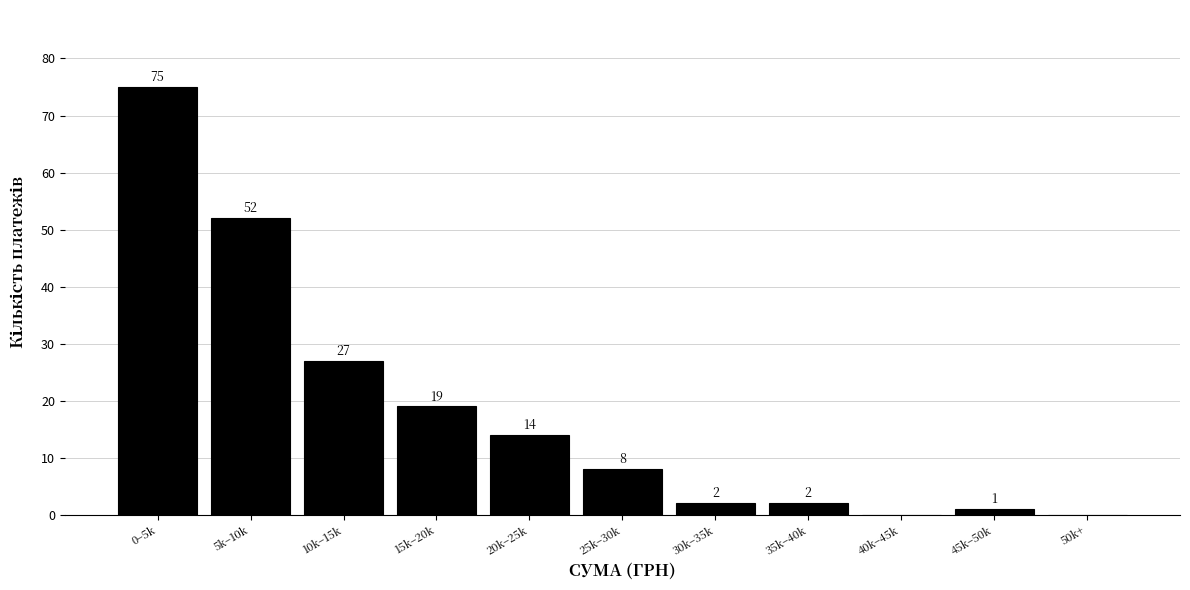

Reading right to left, what are all the values shown in this chart?

50k+=0	45k–50k=1	40k–45k=0	35k–40k=2	30k–35k=2	25k–30k=8	20k–25k=14	15k–20k=19	10k–15k=27	5k–10k=52	0–5k=75